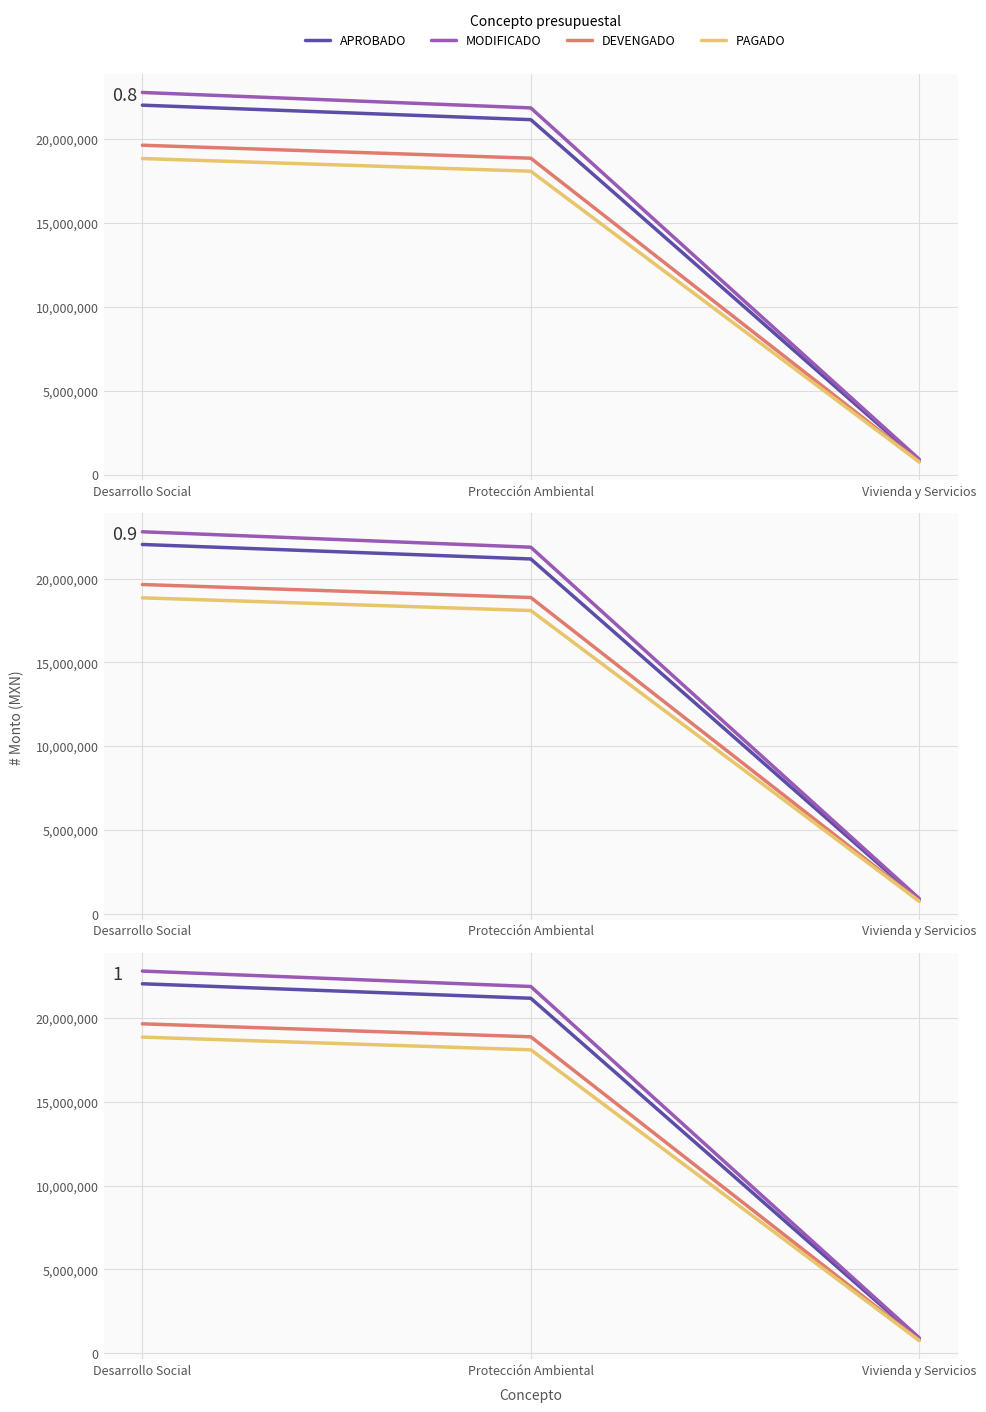

At Protección Ambiental, list the series in order from largest to smallest.

MODIFICADO, APROBADO, DEVENGADO, PAGADO